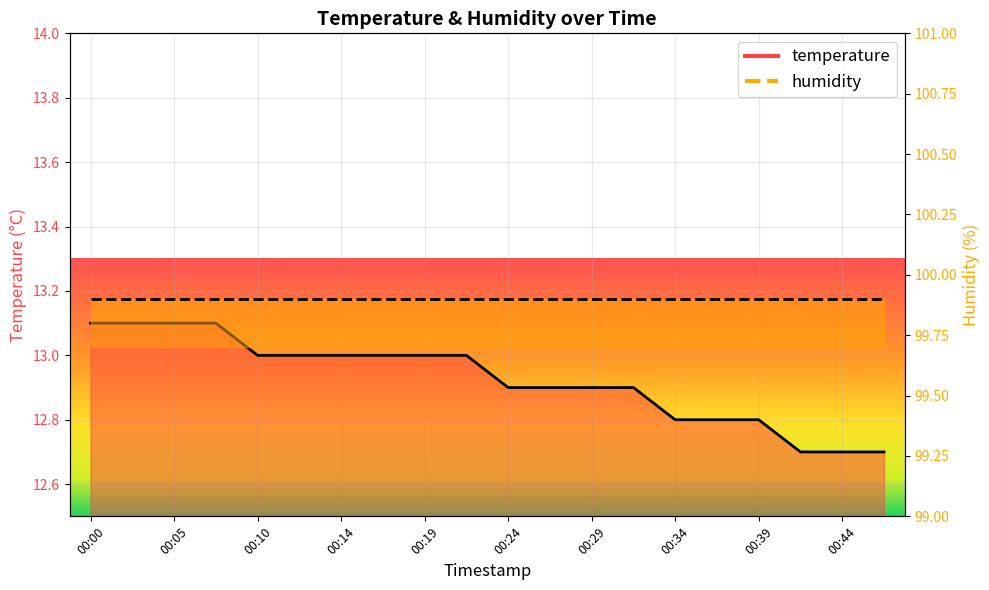

Rank the categories by value from lowest to highest.

00:41, 00:44, 00:46, 00:34, 00:36, 00:39, 00:24, 00:27, 00:29, 00:32, 00:10, 00:12, 00:14, 00:17, 00:19, 00:22, 00:00, 00:02, 00:05, 00:07